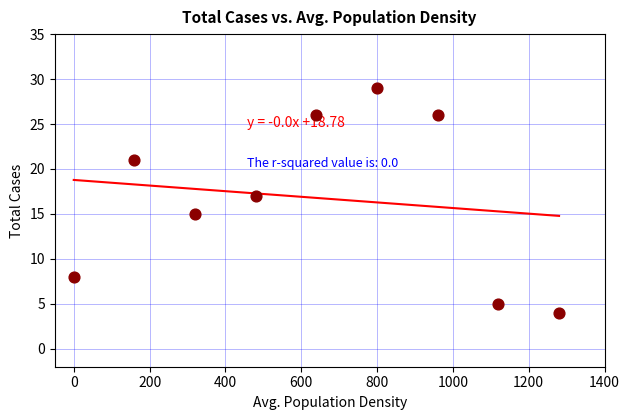

What is the average Y value?

17